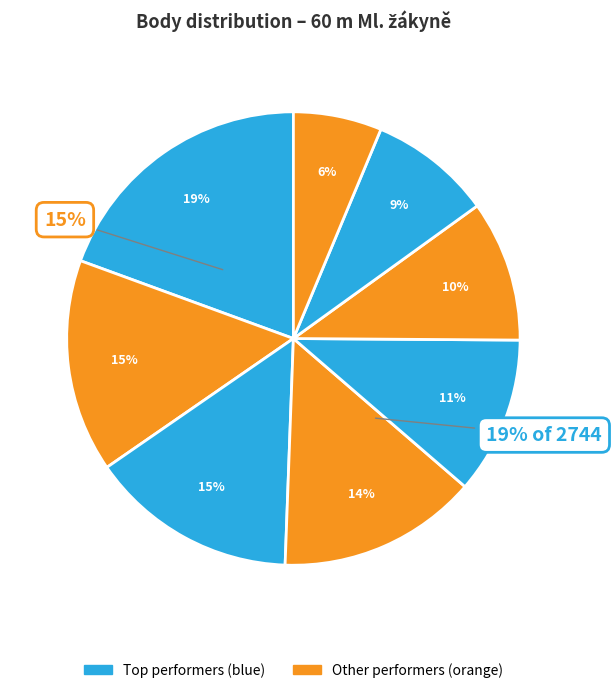

How many slices are in this pie chart?

8